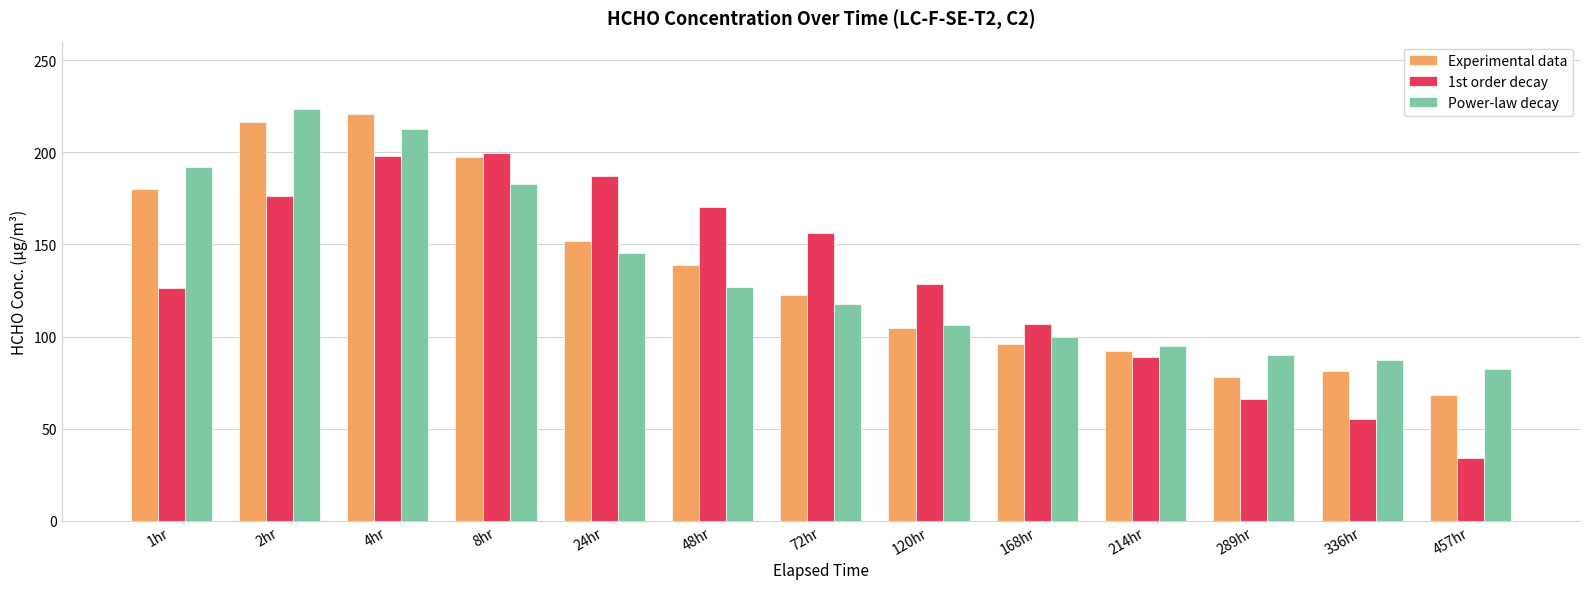

What is the difference between the highest and lowest values at 8hr?

16.4